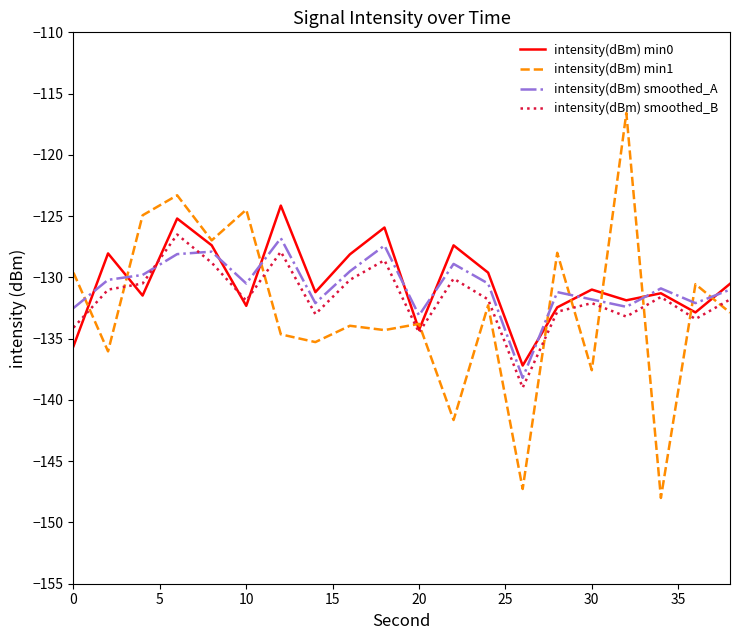

Which series has the largest range (max minus min)?

intensity(dBm) min1